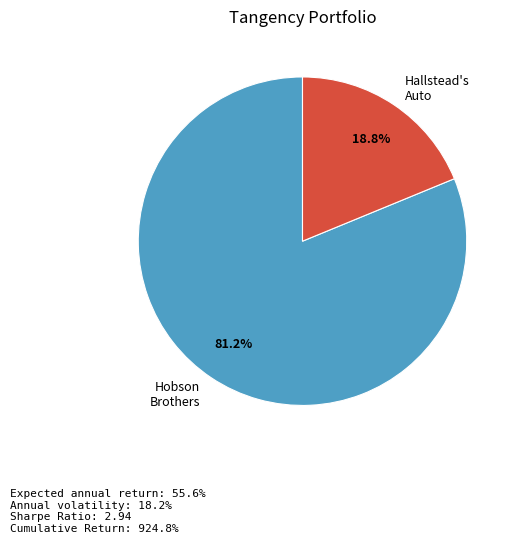

How many slices are in this pie chart?

2